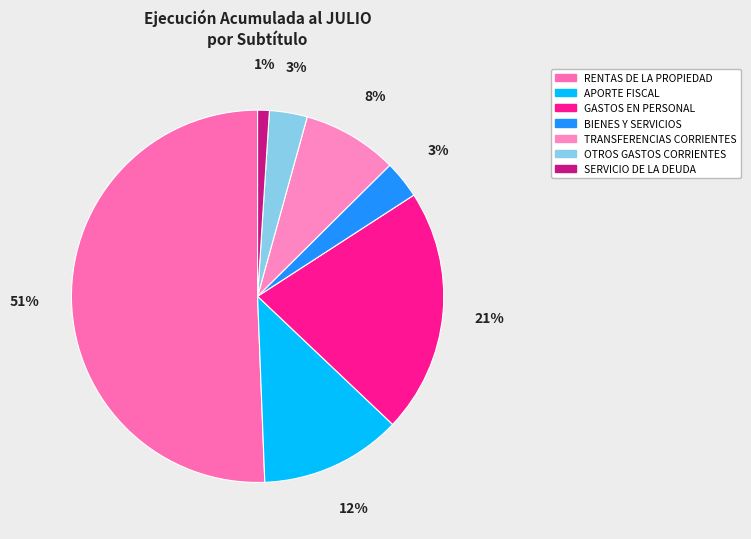

To the nearest percent, what is the combined percentage of OTROS GASTOS CORRIENTES and TRANSFERENCIAS CORRIENTES?

12%